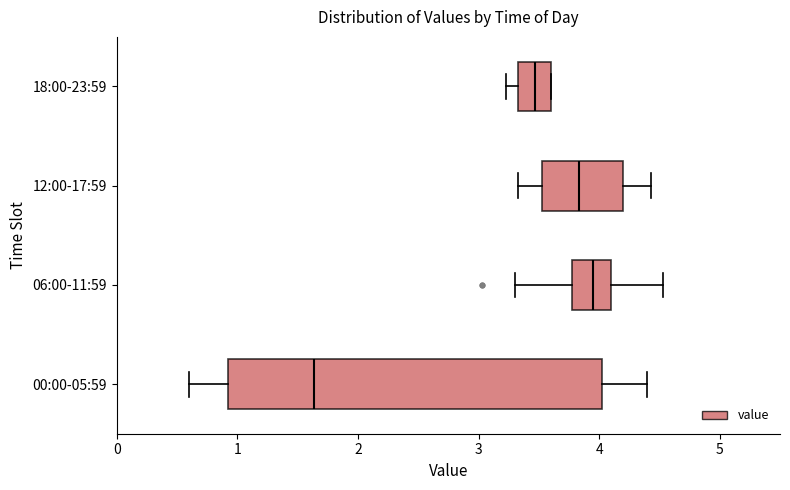

Which box has the furthest to the left median line?

00:00-05:59